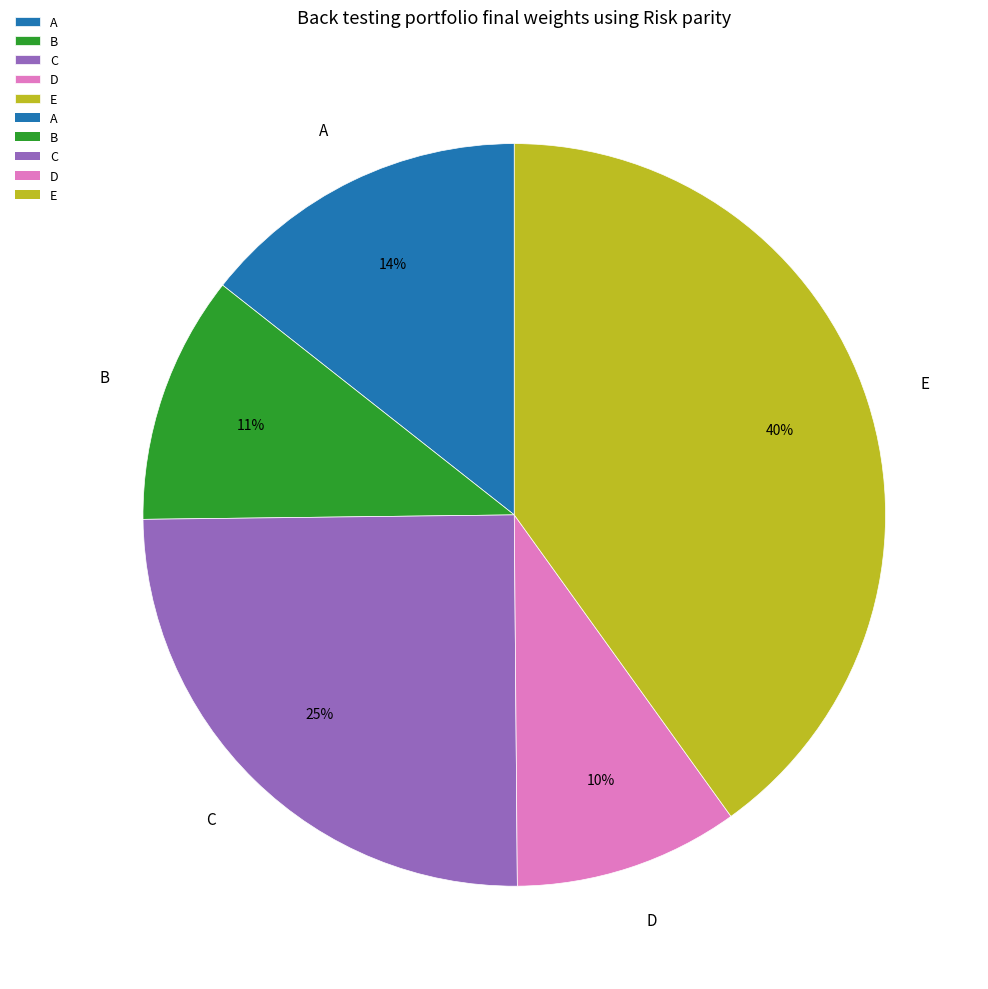

What is the largest slice in the pie chart?

E